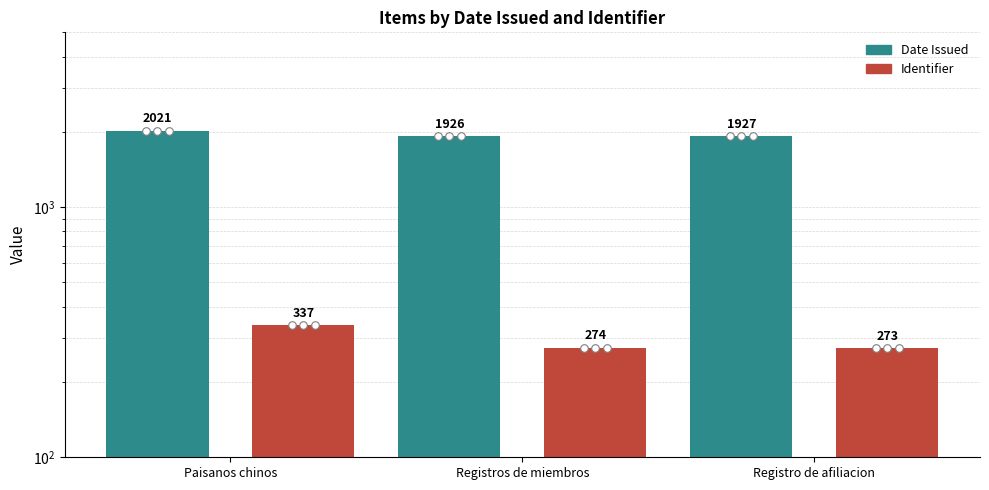

Which series has the largest total across all categories?

Date Issued